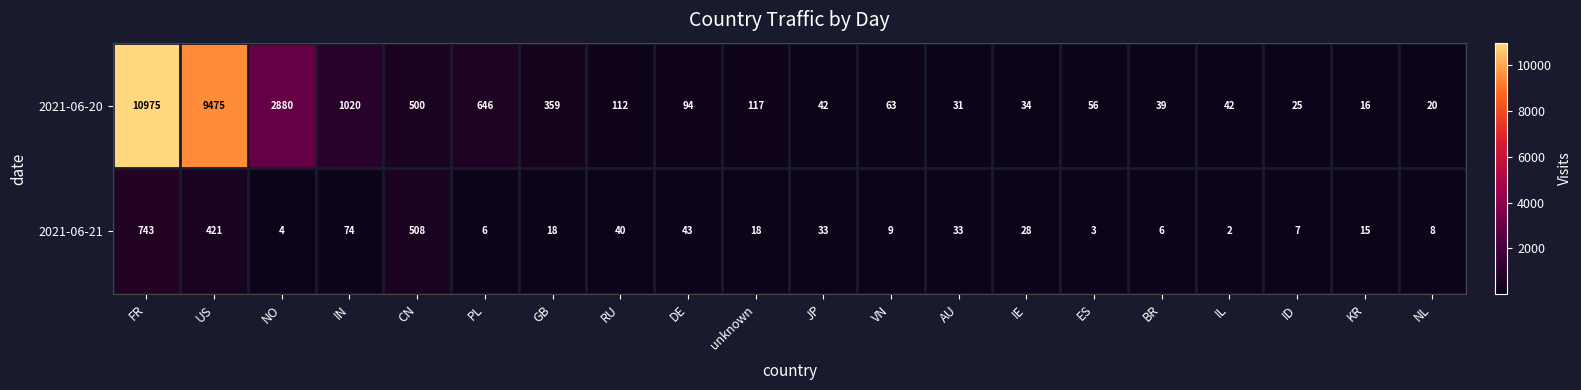

What is the minimum value shown in the chart?

2